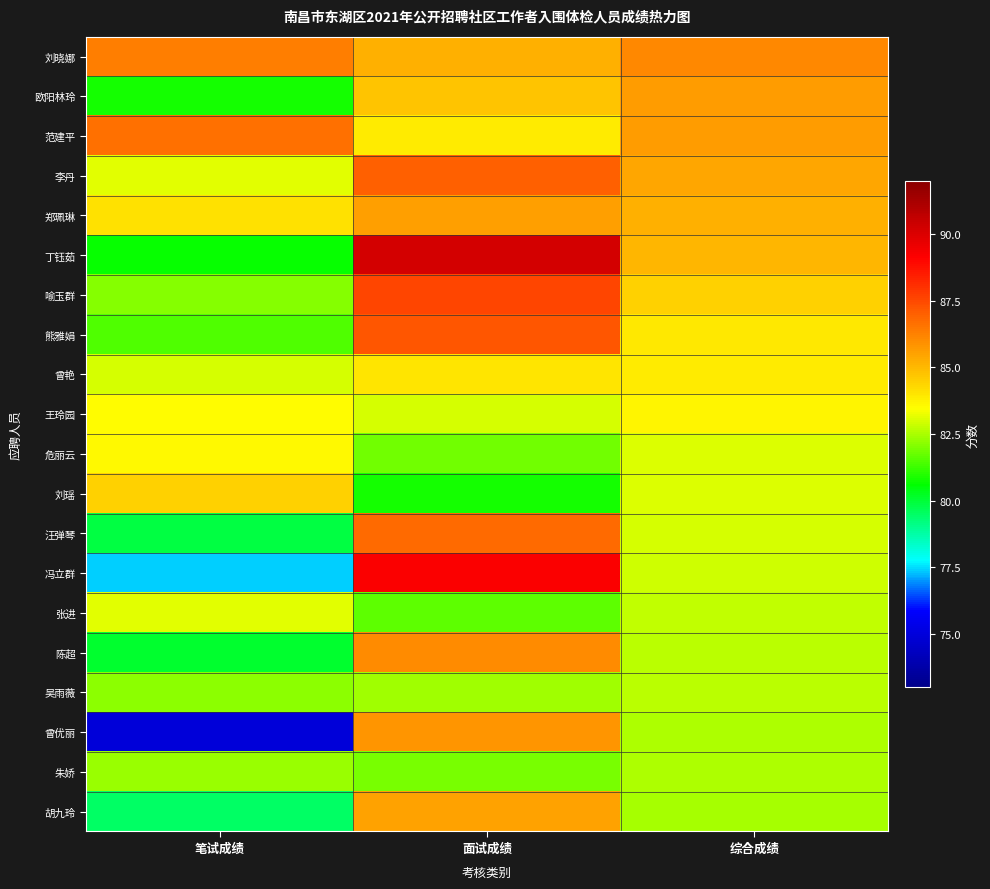

What is the difference between the highest and lowest values at 面试成绩?

9.4